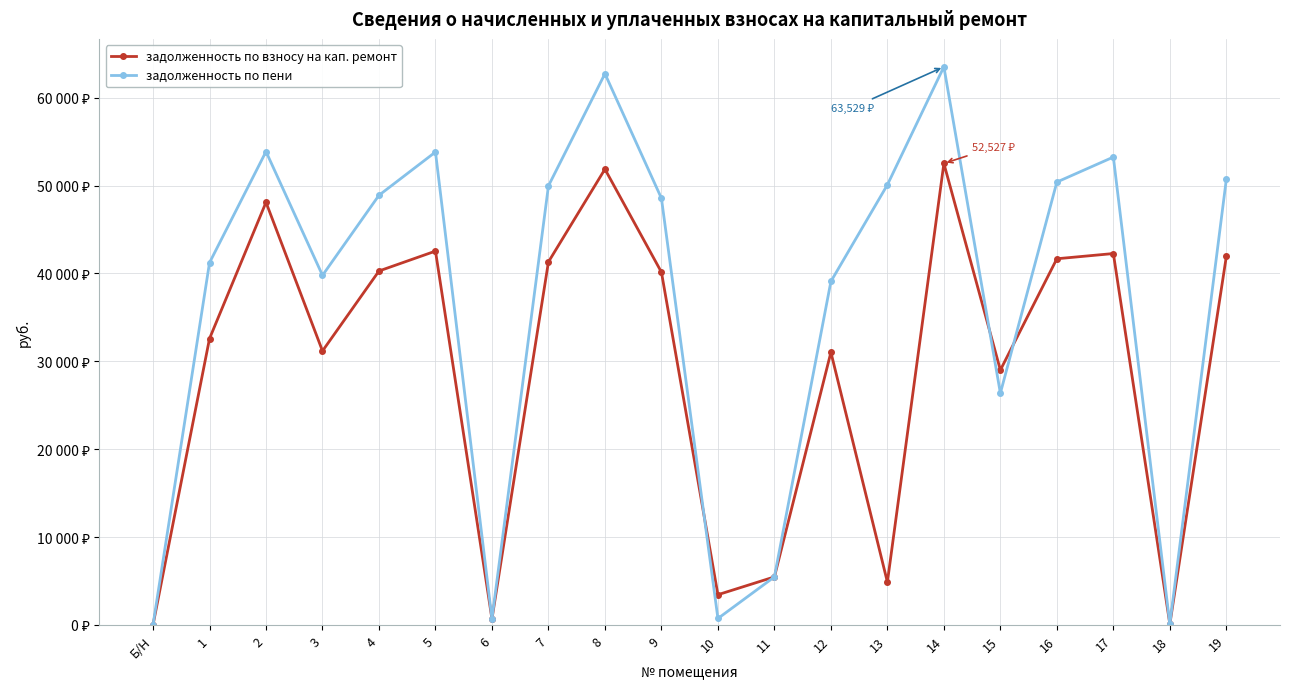

What is the maximum value for задолженность по взносу на кап. ремонт?

52526.6